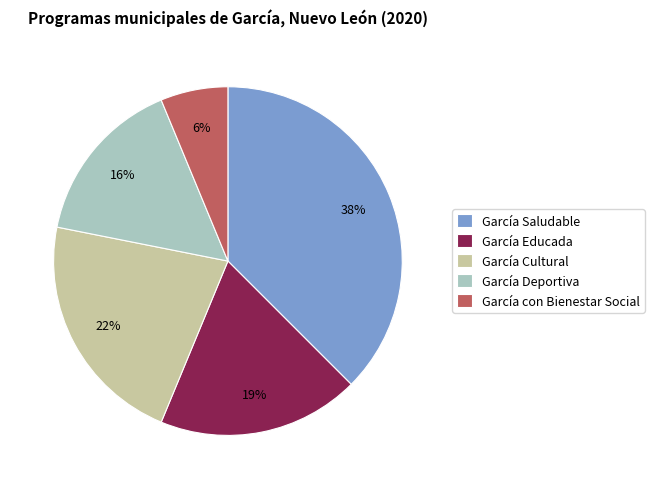

What is the ratio of the value at García Saludable to the value at García Cultural?

1.7